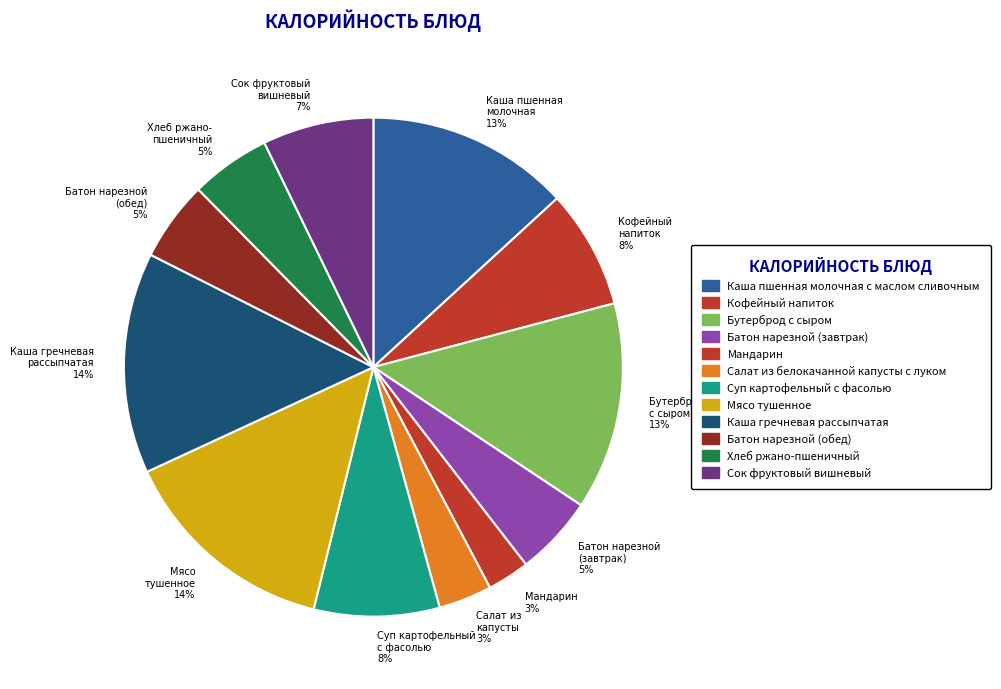

To the nearest percent, what portion does Батон нарезной (завтрак) 5% represent?

5%